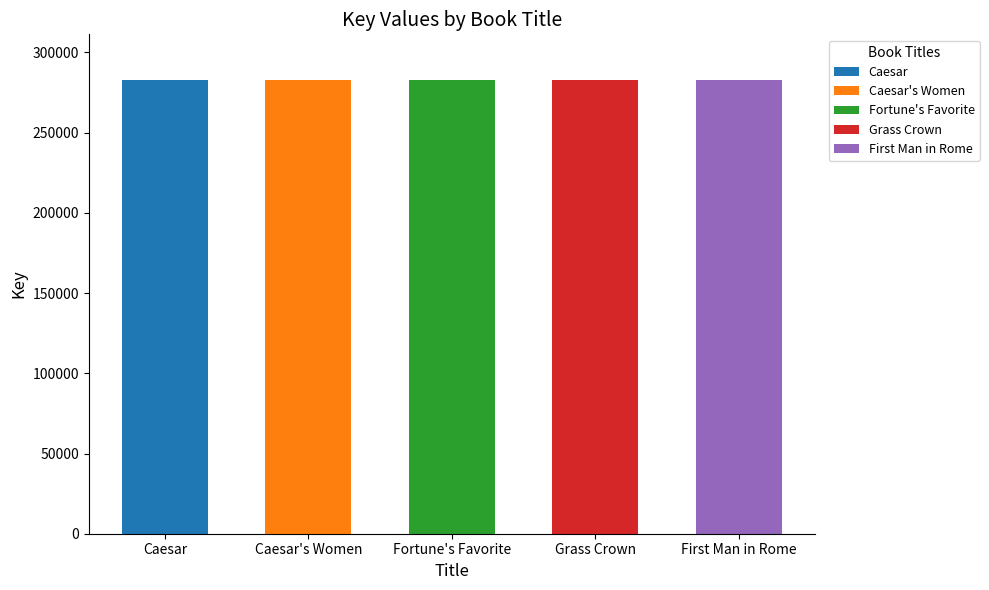

What is the change in value from Grass Crown to First Man in Rome?

-105